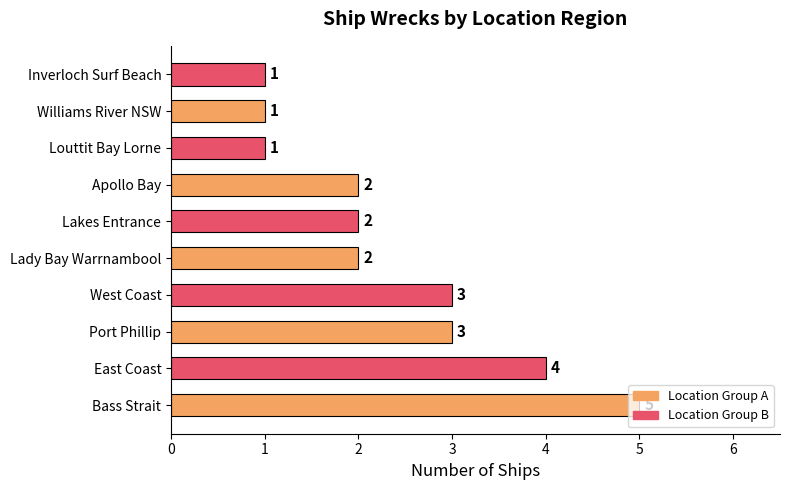

Count the values in the range 1 to 3.

8